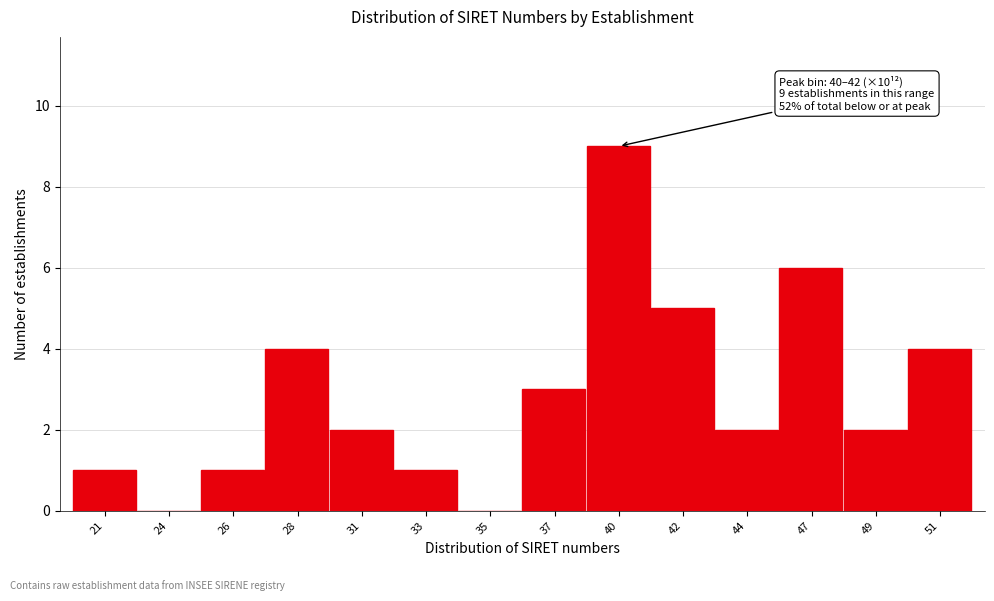

Reading left to right, extract all data points from this chart.

21=1	24=0	26=1	28=4	31=2	33=1	35=0	37=3	40=9	42=5	44=2	47=6	49=2	51=4